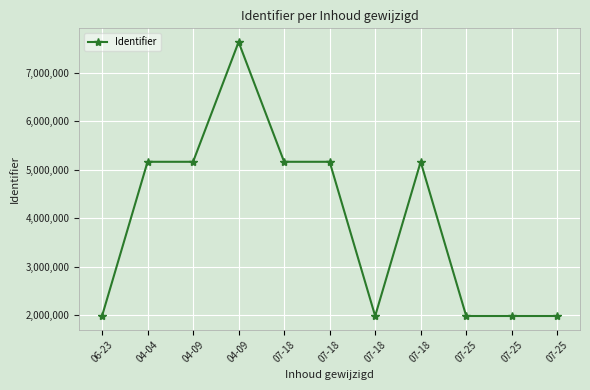

What is the difference between the values at 04-09 and 04-04?

2474433